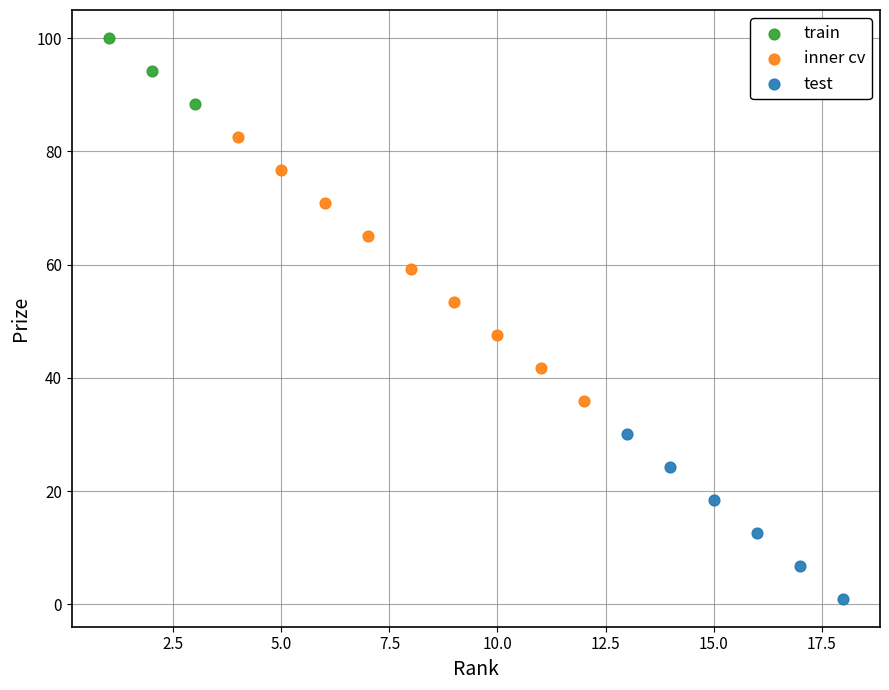

Which series reaches the maximum Y coordinate?

train